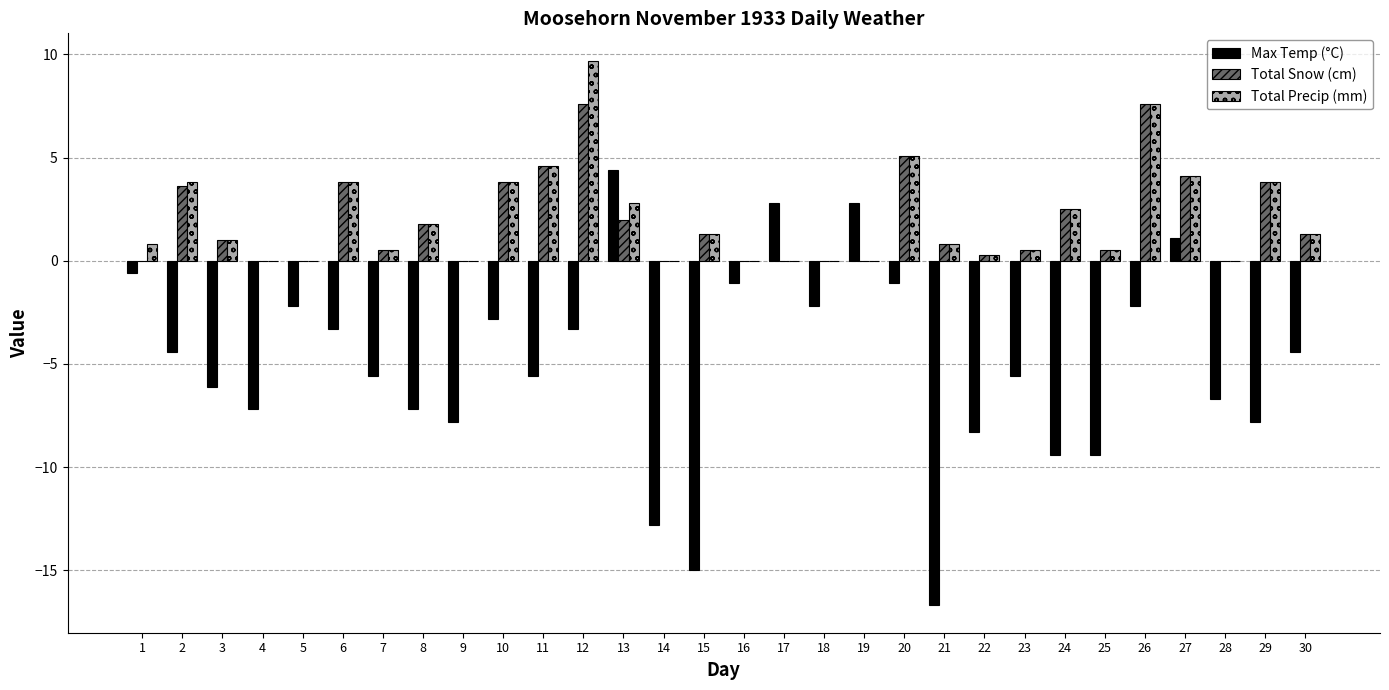

What value does the Total Snow (cm) series have at 10?

3.8